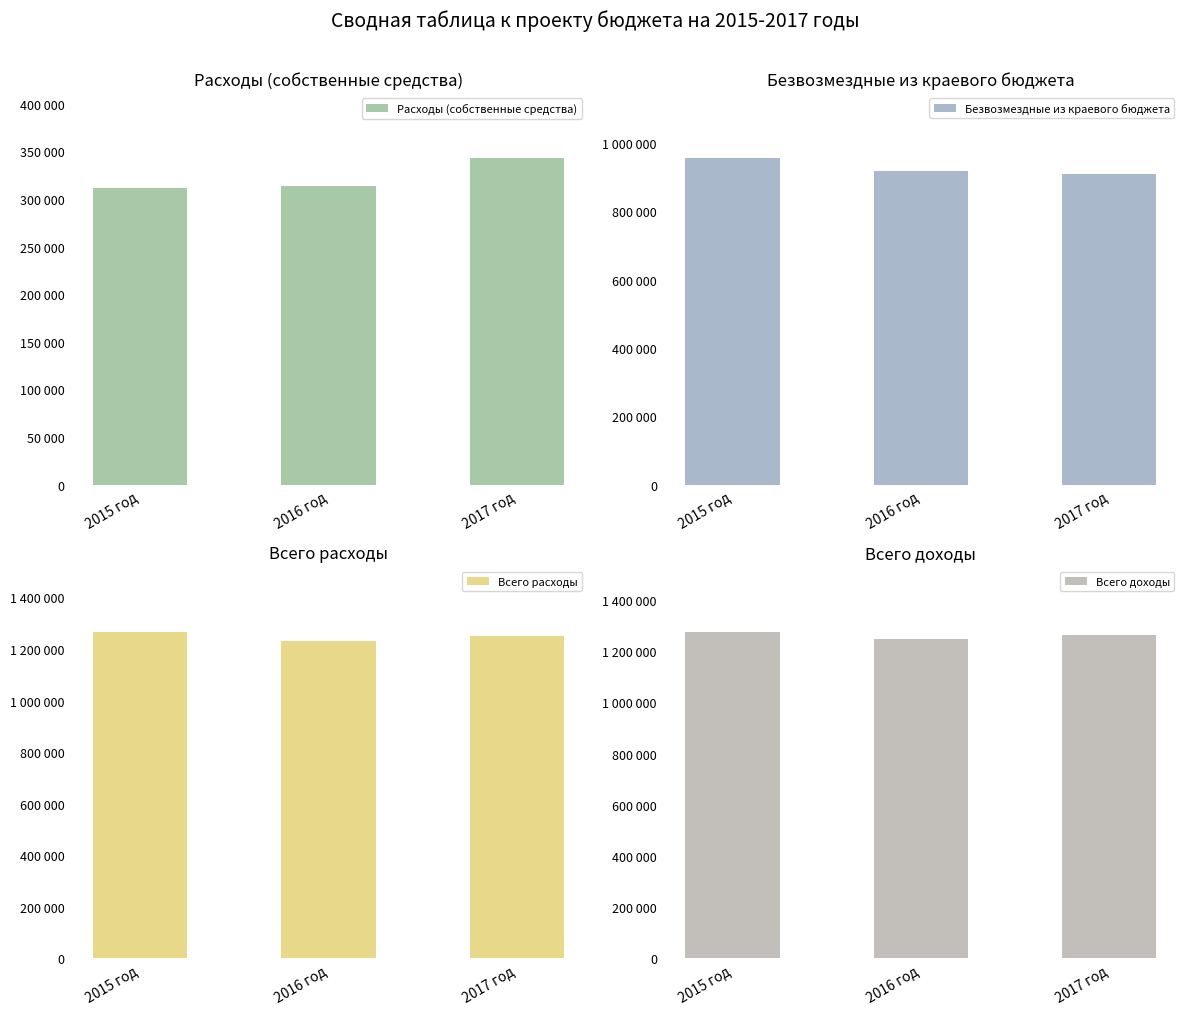

The value of Расходы (собственные средства) at 2016 год is 313632.0. True or false?

True